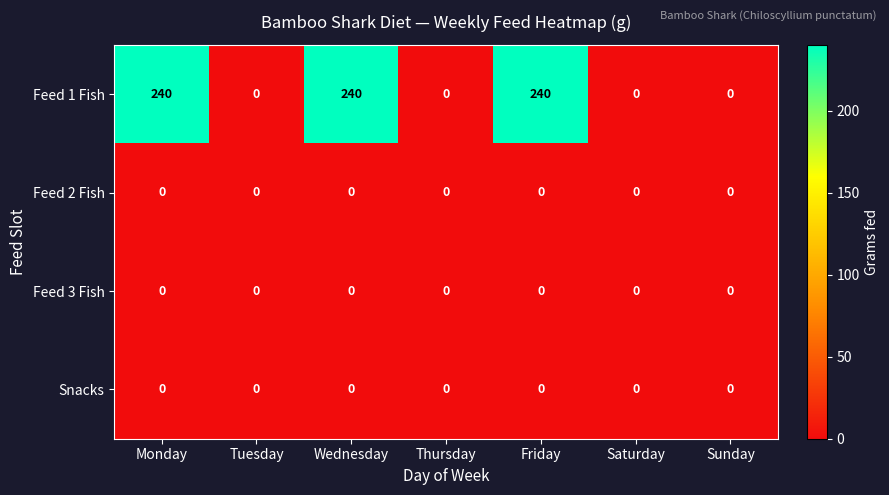

Count the Feed 1 Fish values in the range 0 to 240.

7